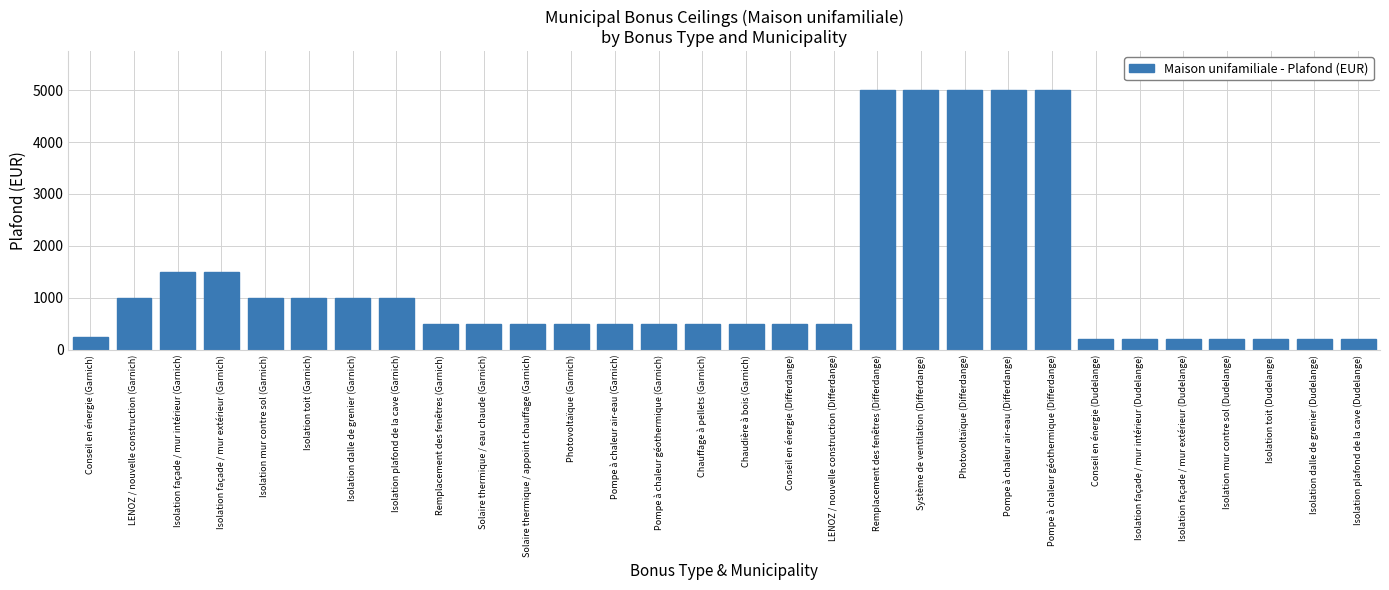

How many bars are there in total?

30